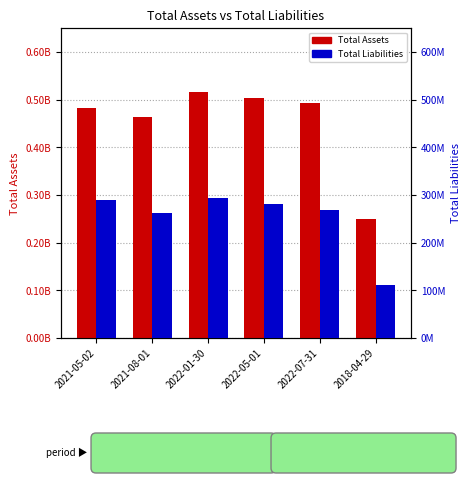

Rank the series by their maximum value, from lowest to highest.

Total Liabilities, Total Assets